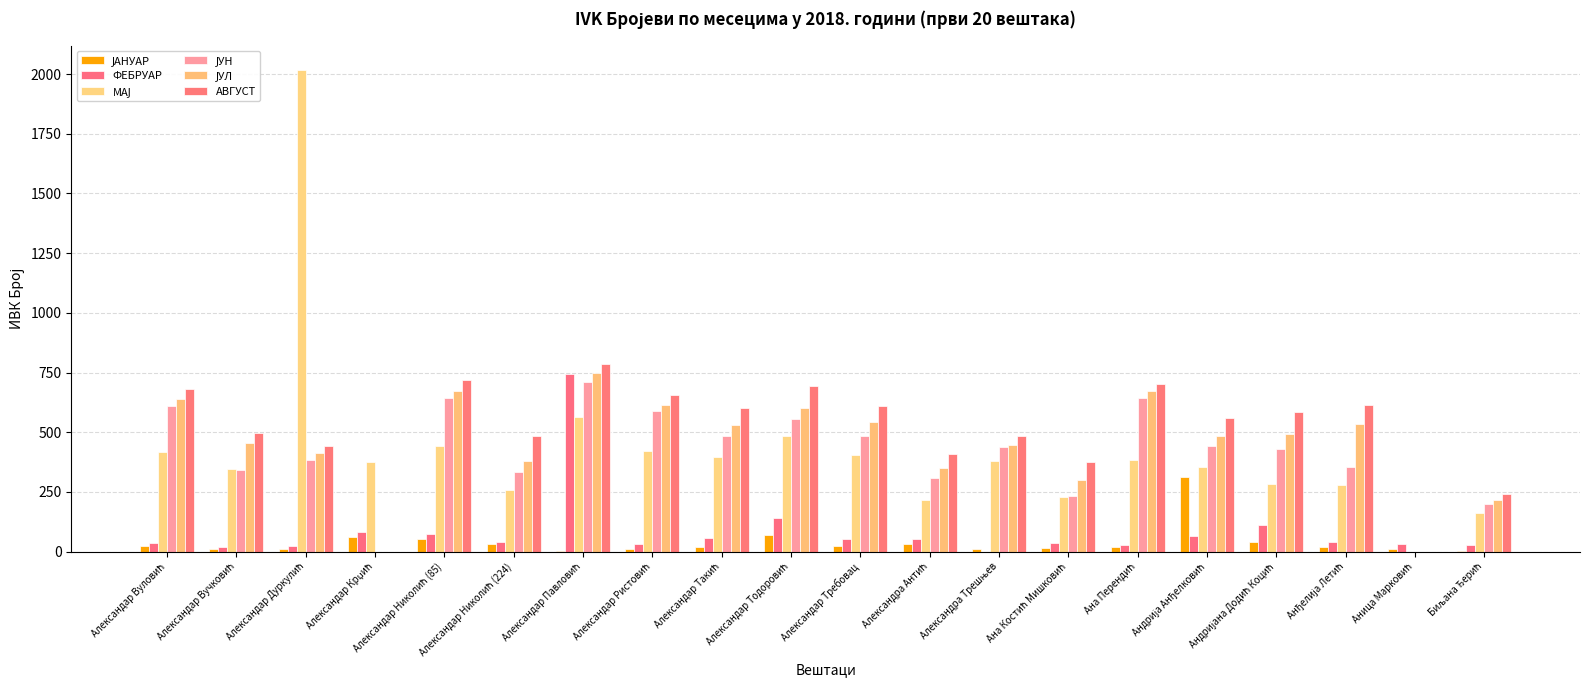

How many data points does each series have?

20